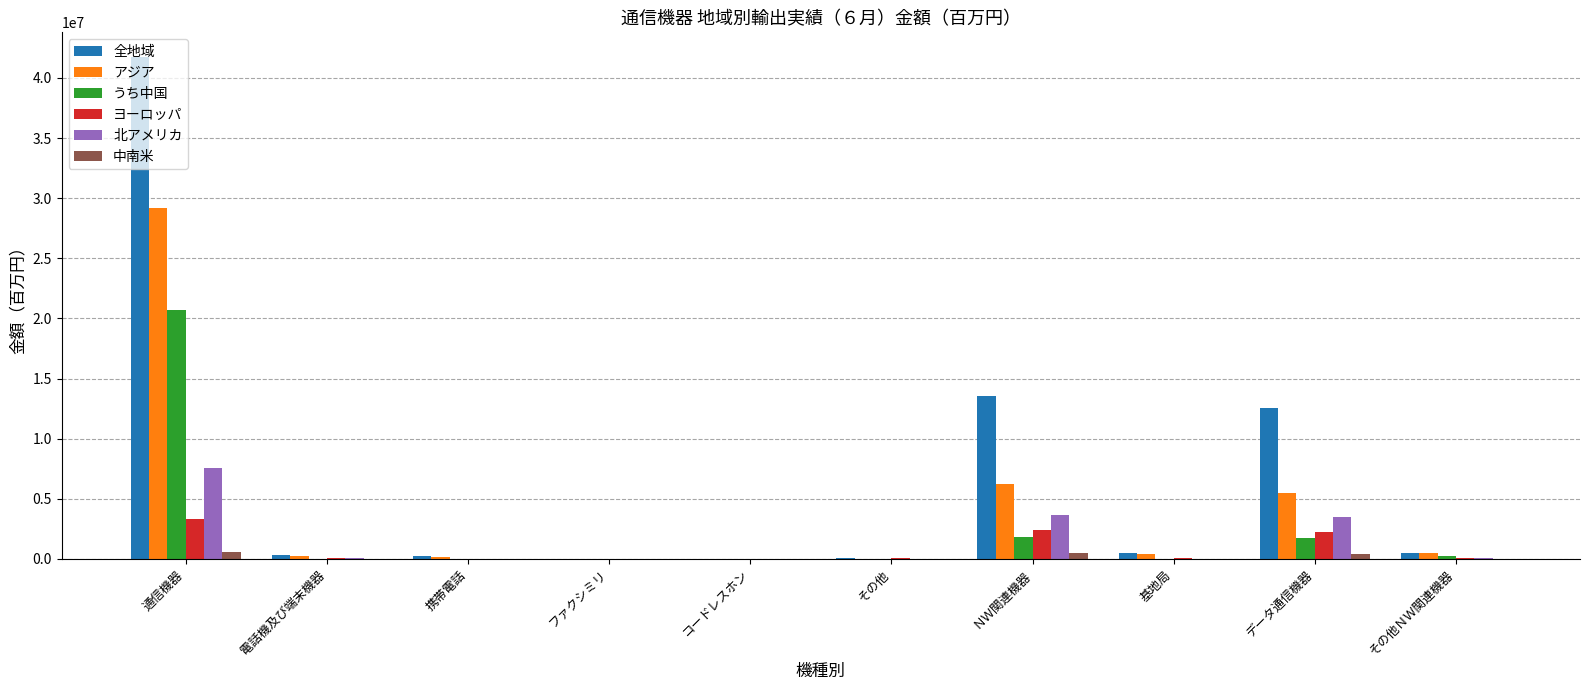

True or false: 全地域 has a value of 526597 at 基地局.

True